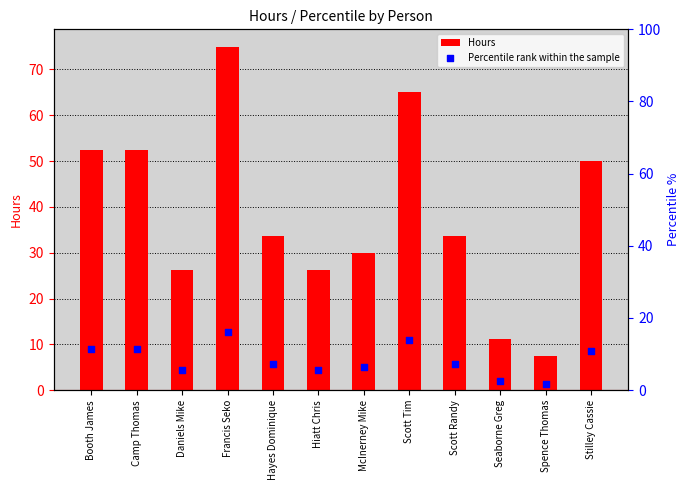

At how many categories does at least one series exceed 54?

2